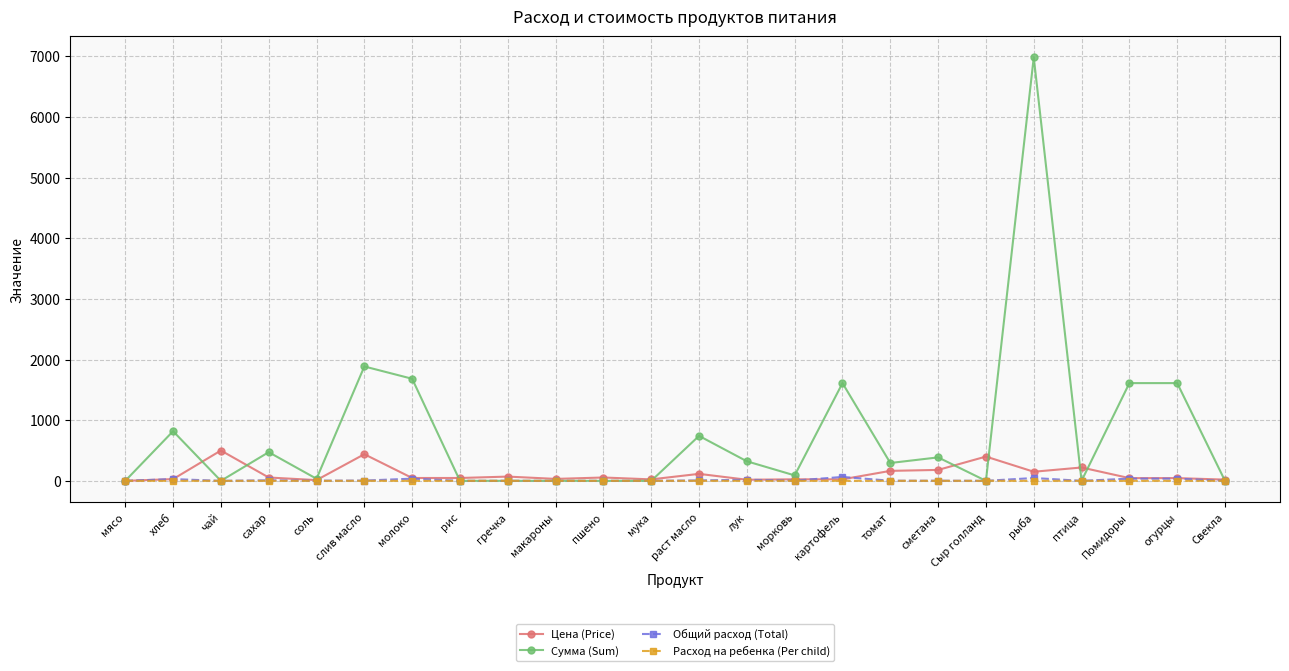

Is it true that Сумма (Sum) equals 1611.0 at Помидоры?

True